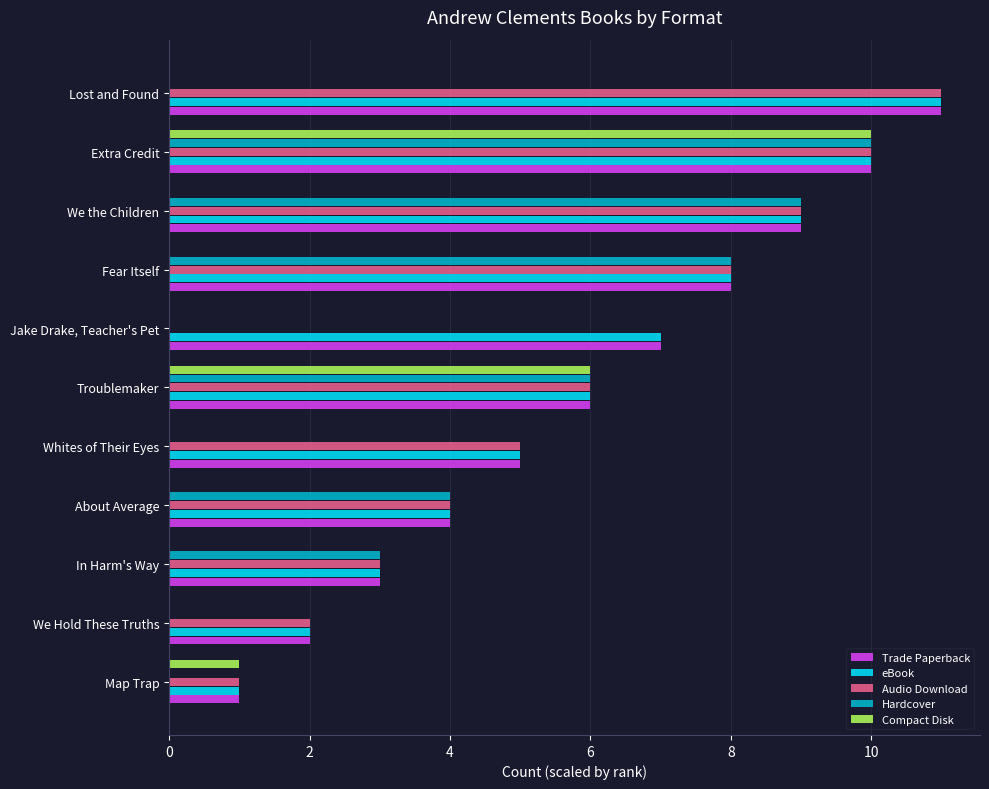

Count the number of categories in the chart.

11